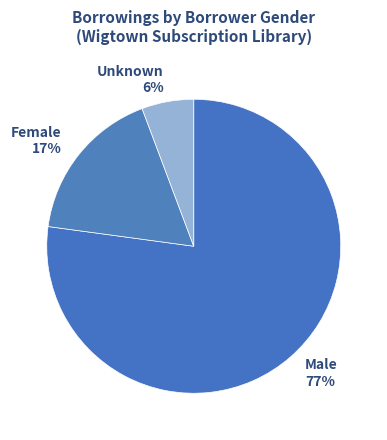

Rank the categories by value from lowest to highest.

Unknown, Female, Male